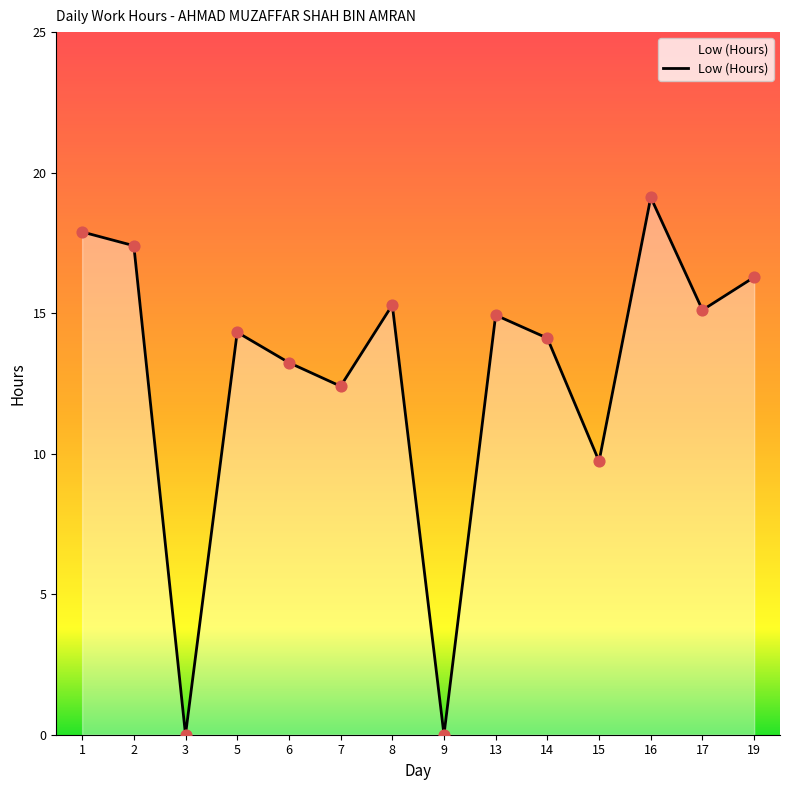

Between 6 and 2, which is larger?

2